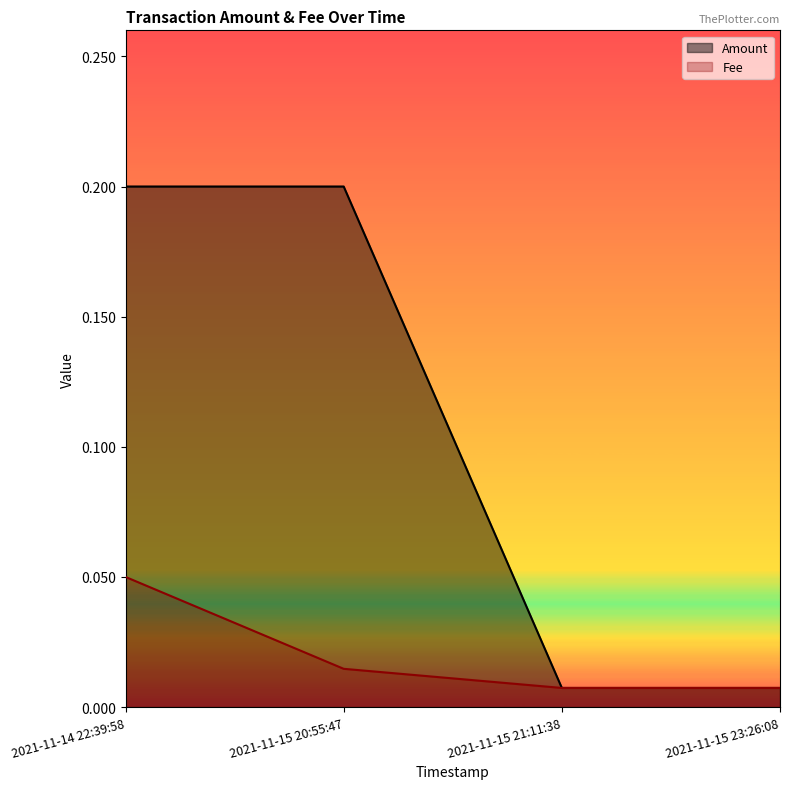

True or false: Amount and Fee cross at least once.

False